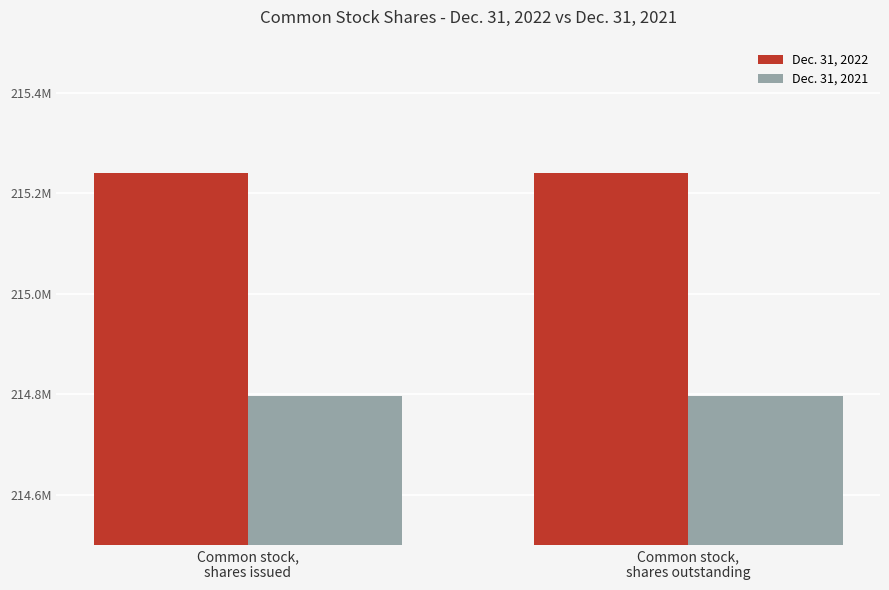

What is the minimum value for Dec. 31, 2022?

215241129